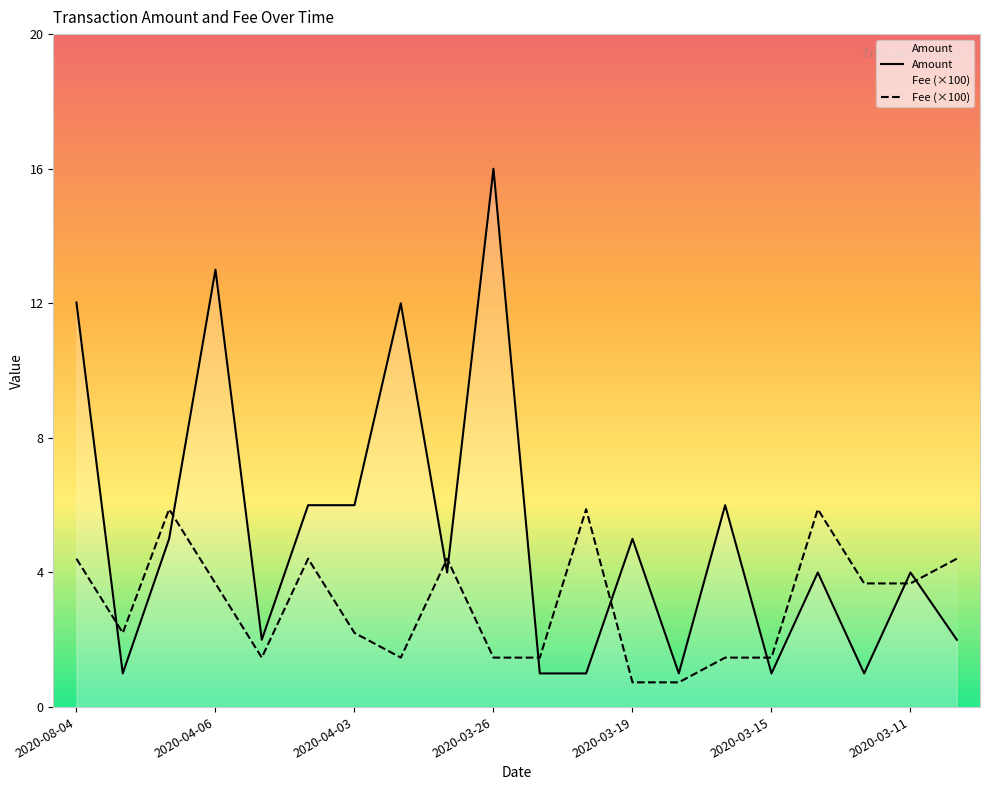

How many interior local valleys does the Fee series have?

3